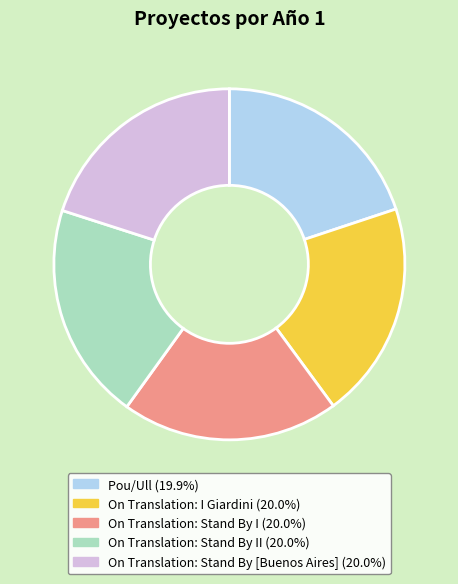

Count the number of slices in the pie.

5